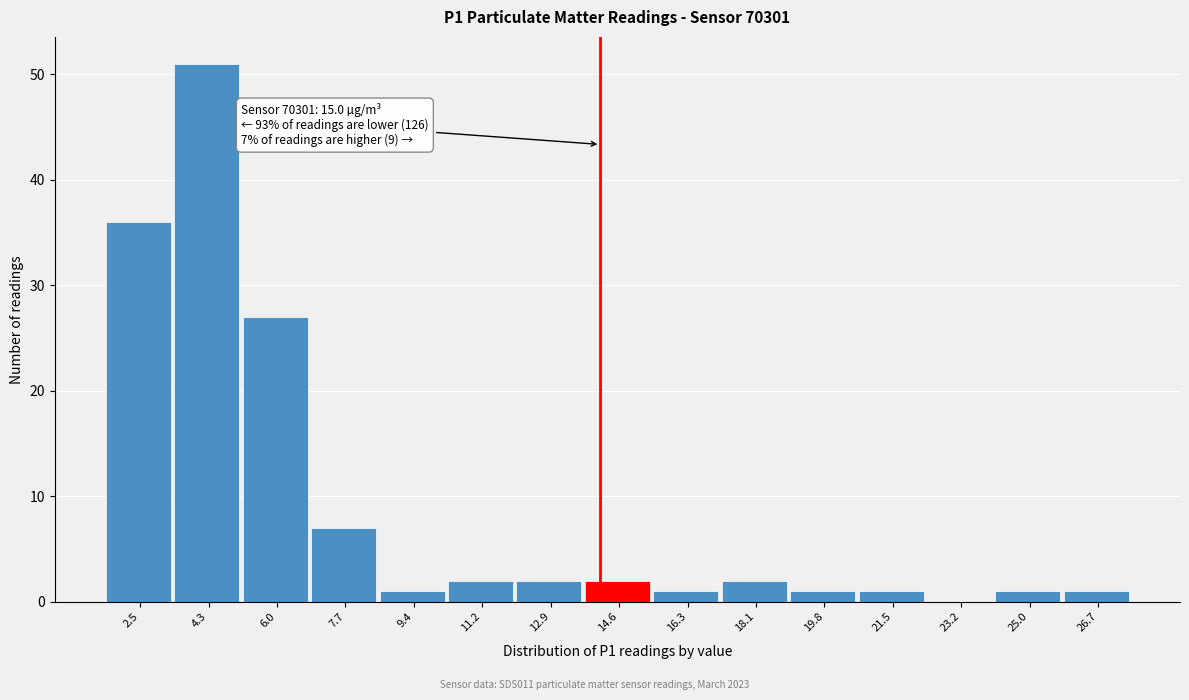

Reading left to right, list all the values displayed in this chart.

2.5=36	4.3=51	6.0=27	7.7=7	9.4=1	11.2=2	12.9=2	14.6=2	16.3=1	18.1=2	19.8=1	21.5=1	23.2=0	25.0=1	26.7=1